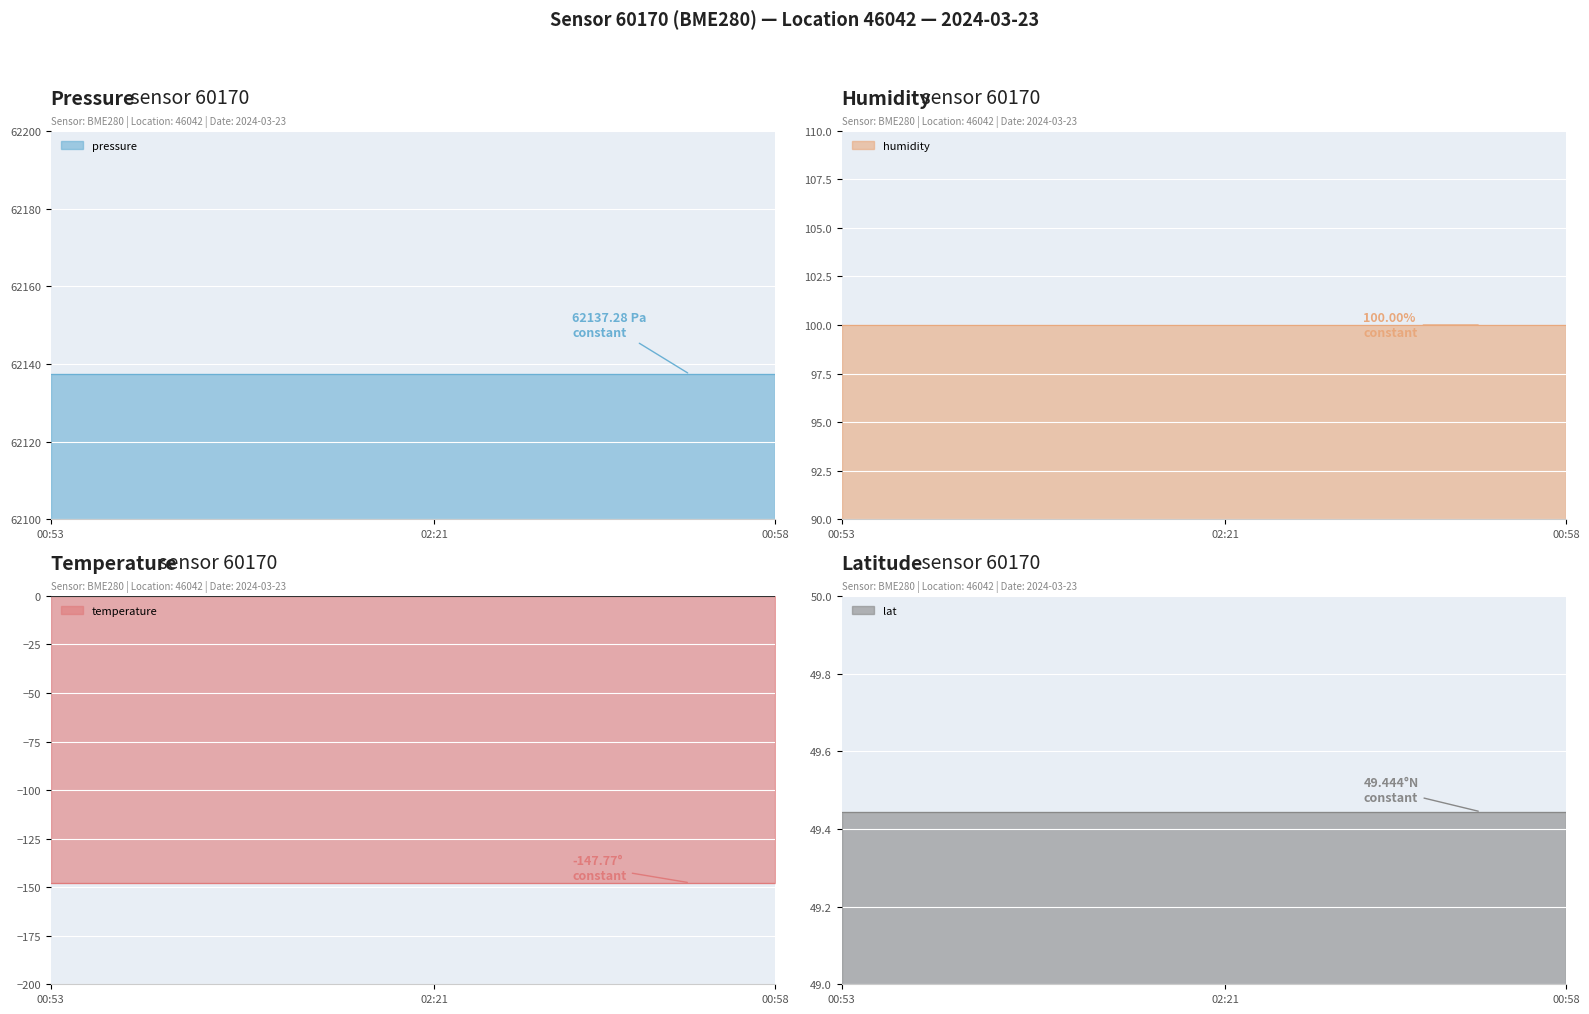

At 01:12, list the series in order from smallest to largest.

temperature, lat, humidity, pressure